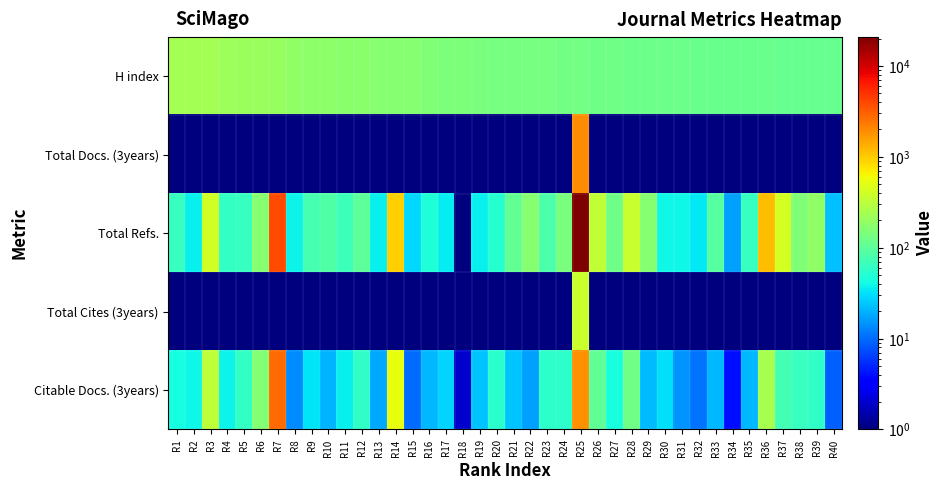

Reading right to left, transcribe all the data shown in this chart.

H index: R40=112.0	R39=114.0	R38=114.0	R37=114.0	R36=115.0	R35=115.0	R34=116.0	R33=118.0	R32=119.0	R31=121.0	R30=122.0	R29=123.0	R28=124.0	R27=125.0	R26=128.0	R25=129.0	R24=133.0	R23=135.0	R22=135.0	R21=138.0	R20=139.0	R19=143.0	R18=145.0	R17=148.0	R16=151.0	R15=166.0	R14=167.0	R13=169.0	R12=170.0	R11=174.0	R10=176.0	R9=178.0	R8=190.0	R7=198.0	R6=210.0	R5=211.0	R4=216.0	R3=232.0	R2=236.0	R1=237.0
Total Docs. (3years): R40=0.1	R39=0.1	R38=0.1	R37=0.1	R36=0.1	R35=0.1	R34=0.1	R33=0.1	R32=0.1	R31=0.1	R30=0.1	R29=0.1	R28=0.1	R27=0.1	R26=0.1	R25=1914.0	R24=0.1	R23=0.1	R22=0.1	R21=0.1	R20=0.1	R19=0.1	R18=0.1	R17=0.1	R16=0.1	R15=0.1	R14=0.1	R13=0.1	R12=0.1	R11=0.1	R10=0.1	R9=0.1	R8=0.1	R7=0.1	R6=0.1	R5=0.1	R4=0.1	R3=0.1	R2=0.1	R1=0.1
Total Refs.: R40=23.0	R39=188.0	R38=156.0	R37=422.0	R36=1152.0	R35=62.0	R34=17.0	R33=93.0	R32=34.0	R31=40.0	R30=39.0	R29=166.0	R28=365.0	R27=125.0	R26=328.0	R25=20995.0	R24=144.0	R23=81.0	R22=169.0	R21=110.0	R20=52.0	R19=36.0	R18=1.0	R17=35.0	R16=47.0	R15=29.0	R14=946.0	R13=37.0	R12=102.0	R11=68.0	R10=85.0	R9=76.0	R8=38.0	R7=3796.0	R6=166.0	R5=63.0	R4=61.0	R3=412.0	R2=36.0	R1=63.0
Total Cites (3years): R40=0.1	R39=0.1	R38=0.1	R37=0.1	R36=0.1	R35=0.1	R34=0.1	R33=0.1	R32=0.1	R31=0.1	R30=0.1	R29=0.1	R28=0.1	R27=0.1	R26=0.1	R25=373.0	R24=0.1	R23=0.1	R22=0.1	R21=0.1	R20=0.1	R19=0.1	R18=0.1	R17=0.1	R16=0.1	R15=0.1	R14=0.1	R13=0.1	R12=0.1	R11=0.1	R10=0.1	R9=0.1	R8=0.1	R7=0.1	R6=0.1	R5=0.1	R4=0.1	R3=0.1	R2=0.1	R1=0.1
Citable Docs. (3years): R40=9.0	R39=59.0	R38=64.0	R37=72.0	R36=244.0	R35=21.0	R34=4.0	R33=21.0	R32=11.0	R31=15.0	R30=31.0	R29=22.0	R28=128.0	R27=45.0	R26=105.0	R25=1853.0	R24=56.0	R23=55.0	R22=17.0	R21=24.0	R20=53.0	R19=24.0	R18=2.0	R17=28.0	R16=21.0	R15=10.0	R14=543.0	R13=18.0	R12=59.0	R11=37.0	R10=20.0	R9=32.0	R8=14.0	R7=2691.0	R6=160.0	R5=61.0	R4=38.0	R3=321.0	R2=40.0	R1=42.0